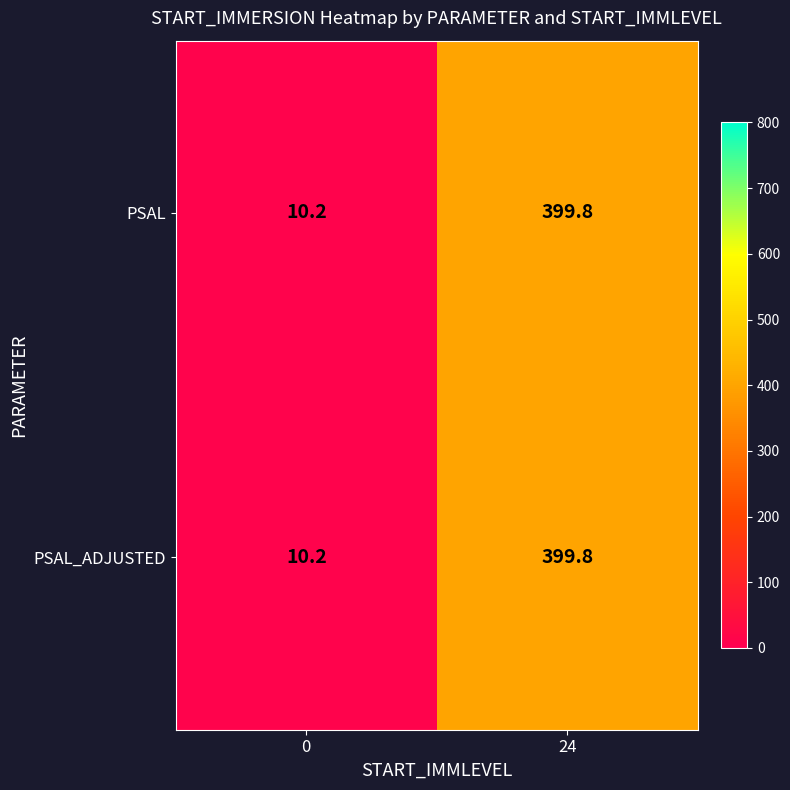

At which label does PSAL_ADJUSTED first exceed 399?

24